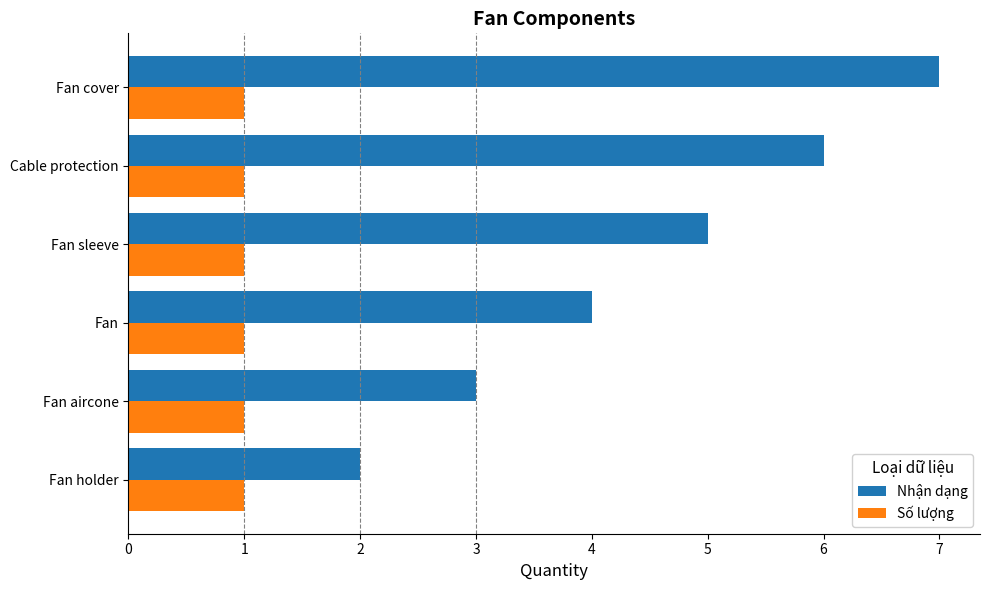

Rank the series by their maximum value, from lowest to highest.

Số lượng, Nhận dạng